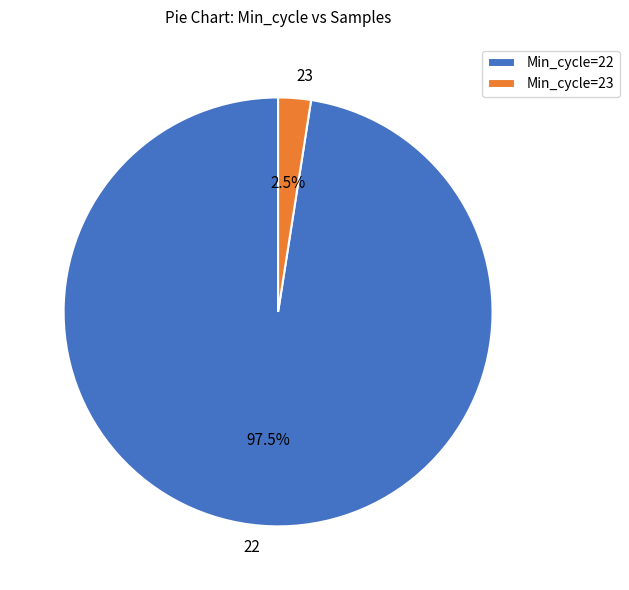

Between 23 and 22, which is larger?

22